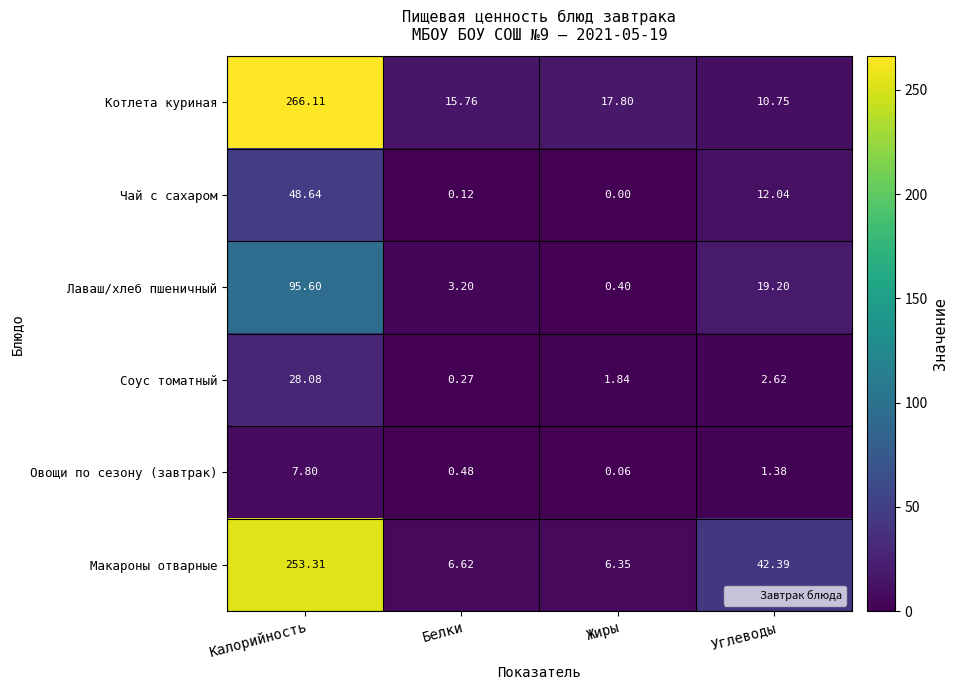

Which series changed the most between Белки and Жиры?

Лаваш/хлеб пшеничный